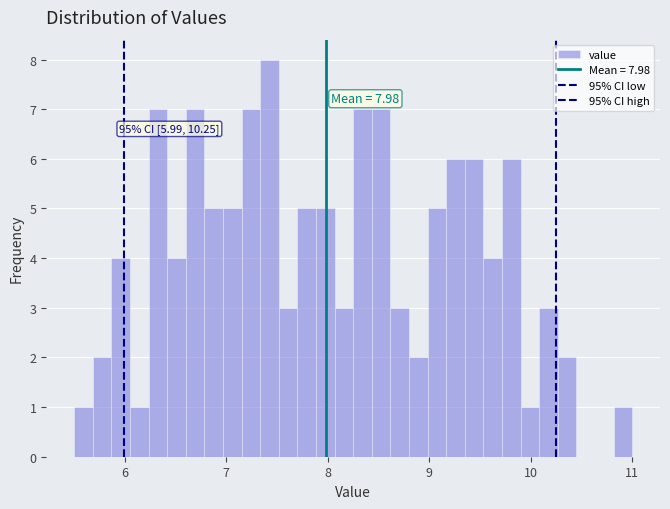

Around what value on the x-axis is the tallest bar? Give the approximate position of its centre, as read against the axis.

7.4